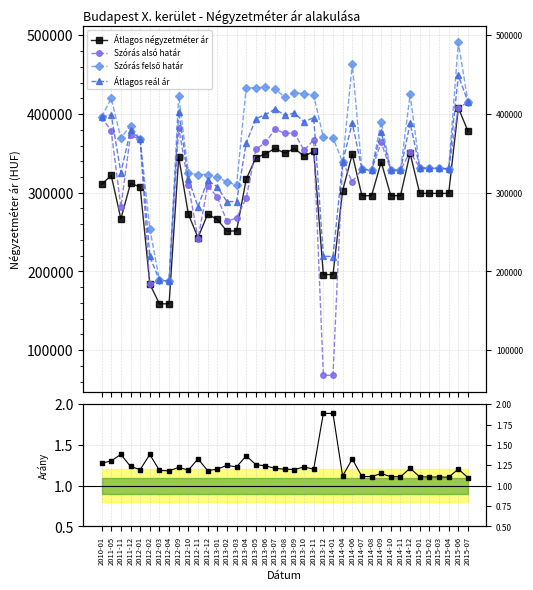

What is the minimum value shown in the chart?

1.1